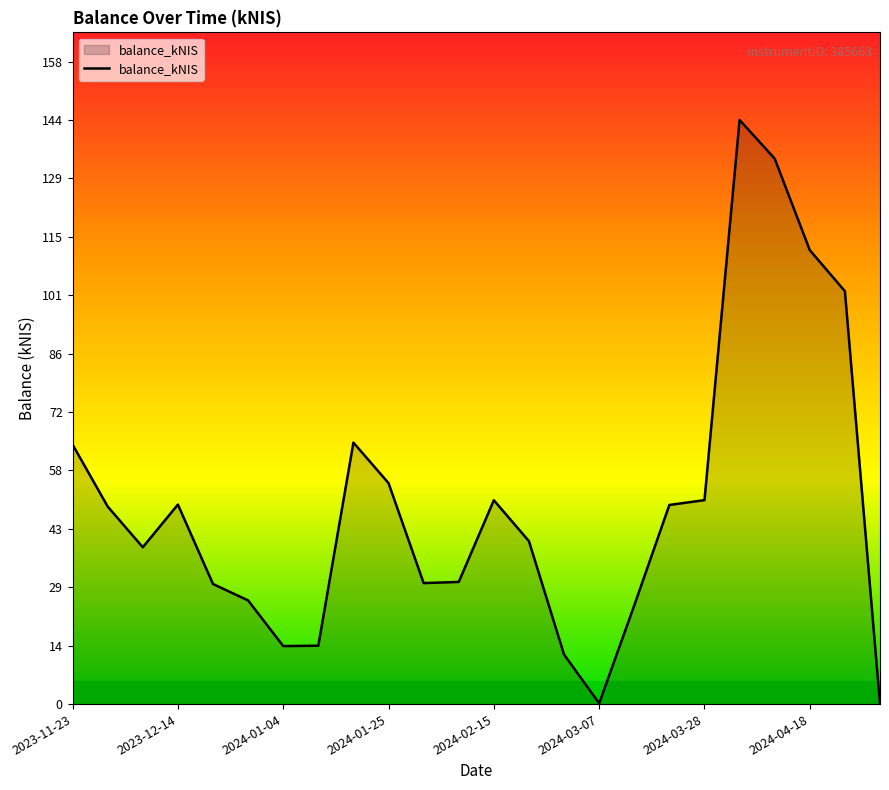

What is the maximum value shown in the chart?

143.8